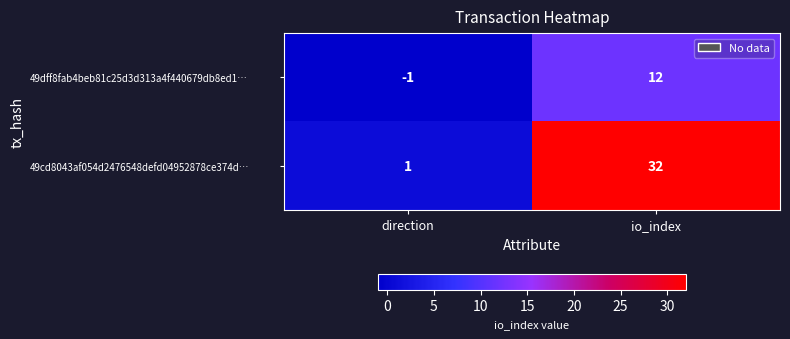

Reading right to left, transcribe all the data shown in this chart.

49dff8fab4beb81c25d3d313a4f440679db8ed1…: io_index=12	direction=-1
49cd8043af054d2476548defd04952878ce374d…: io_index=32	direction=1